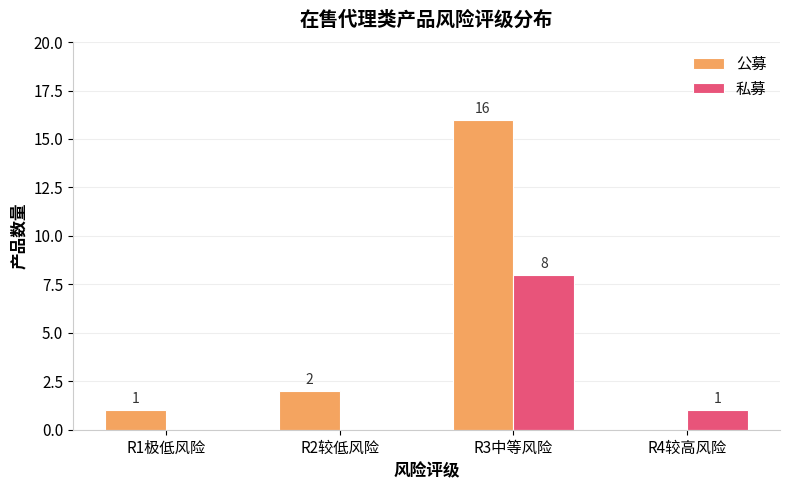

Which series has the widest spread of values?

公募